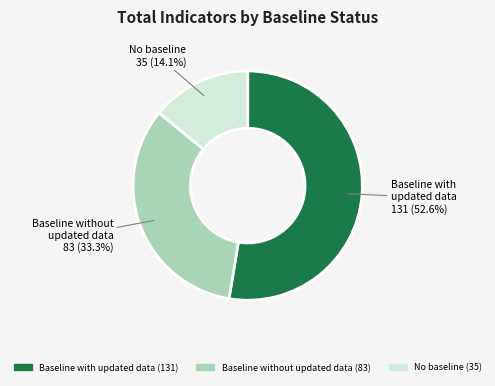

Is there a majority slice in this chart?

Yes